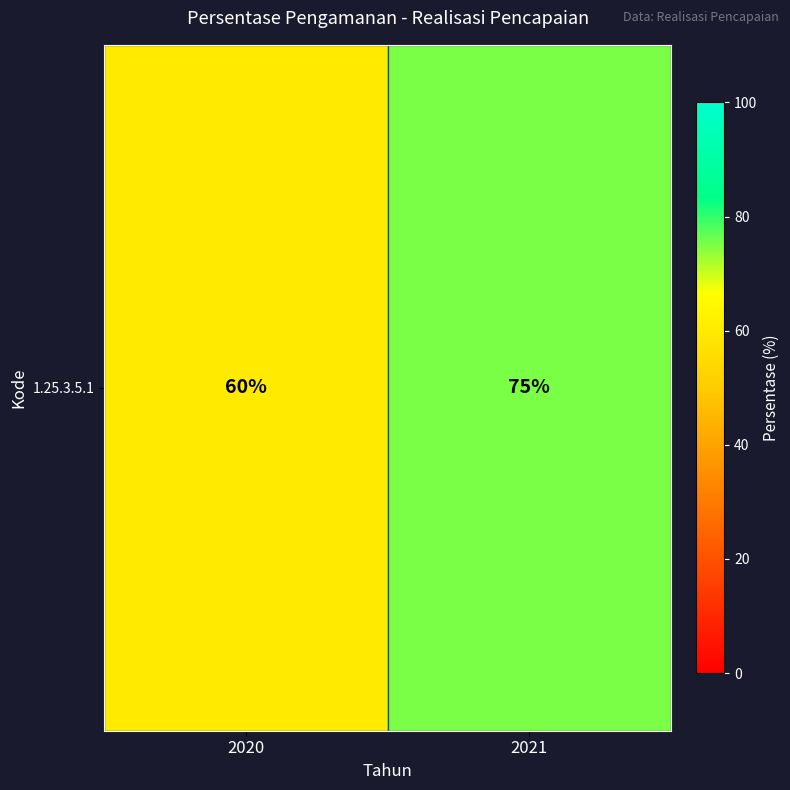

List the labels in order of value, largest first.

2021, 2020